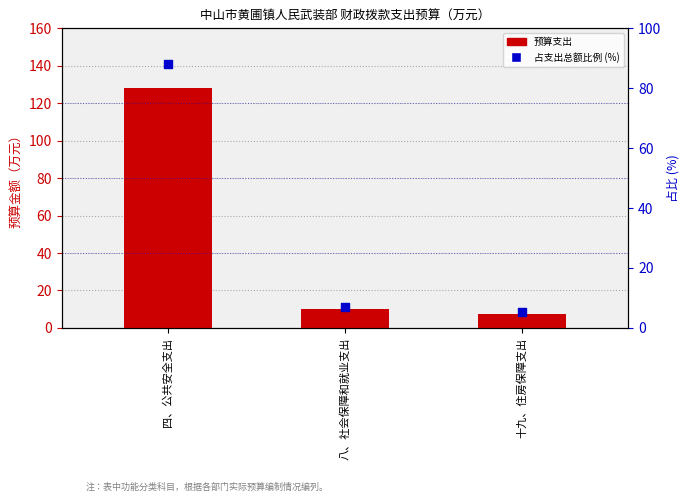

At which category is the sum across all series the highest?

四、公共安全支出